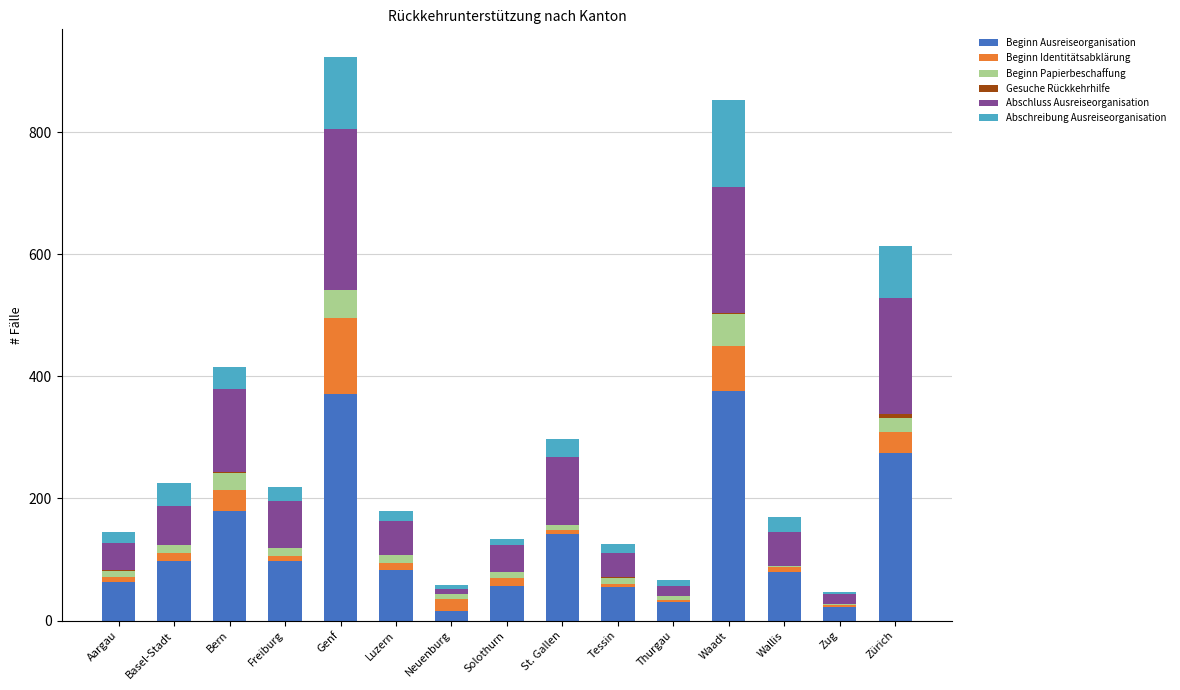

How many series are shown in this chart?

6